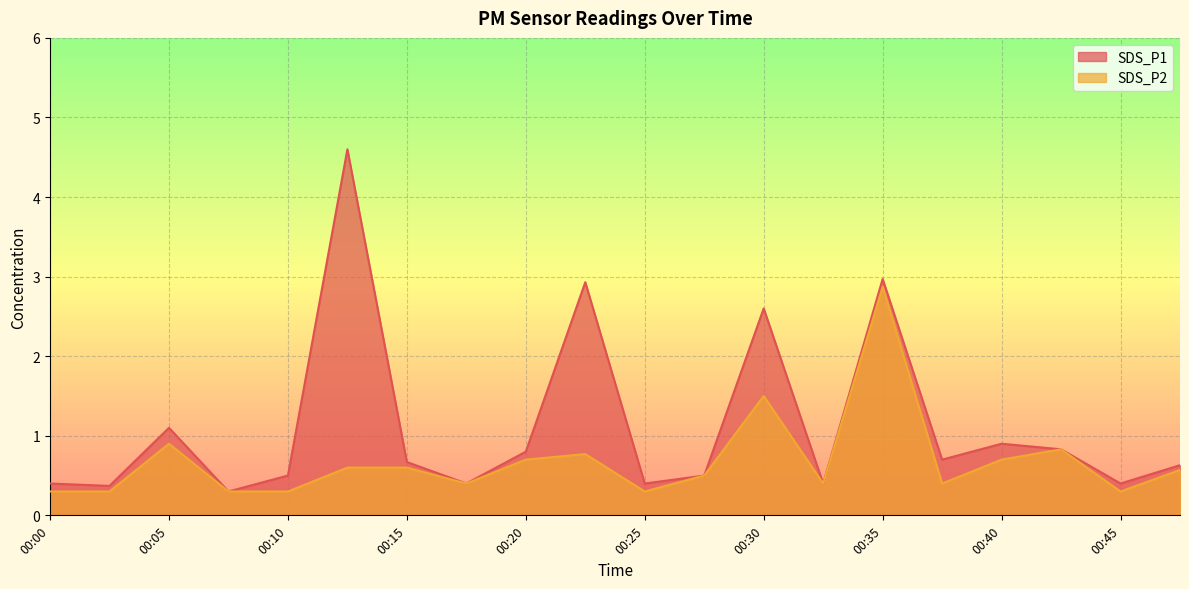

Reading left to right, list all the values displayed in this chart.

SDS_P1: 00:00=0.4	00:02=0.4	00:05=1.1	00:07=0.3	00:10=0.5	00:12=4.6	00:15=0.7	00:17=0.4	00:20=0.8	00:22=2.9	00:25=0.4	00:27=0.5	00:30=2.6	00:32=0.4	00:35=3.0	00:37=0.7	00:40=0.9	00:42=0.8	00:45=0.4	00:47=0.6
SDS_P2: 00:00=0.3	00:02=0.3	00:05=0.9	00:07=0.3	00:10=0.3	00:12=0.6	00:15=0.6	00:17=0.4	00:20=0.7	00:22=0.8	00:25=0.3	00:27=0.5	00:30=1.5	00:32=0.4	00:35=2.9	00:37=0.4	00:40=0.7	00:42=0.8	00:45=0.3	00:47=0.6